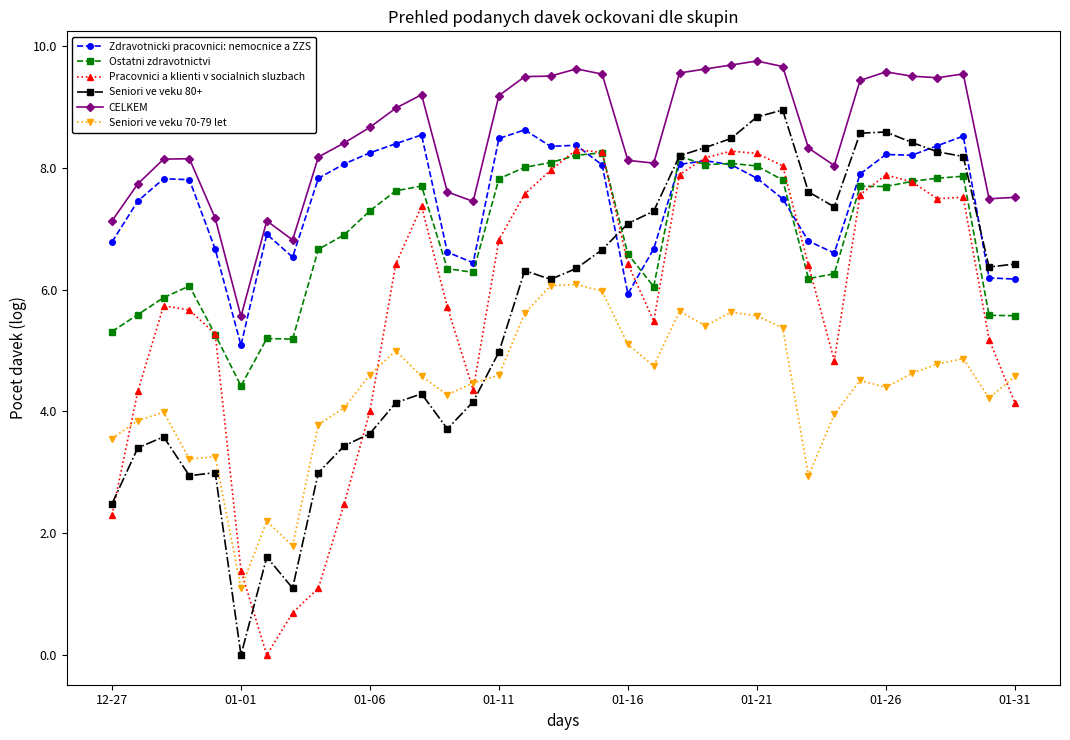

How many values in the Pracovnici a klienti v socialnich sluzbach series exceed 6?

19